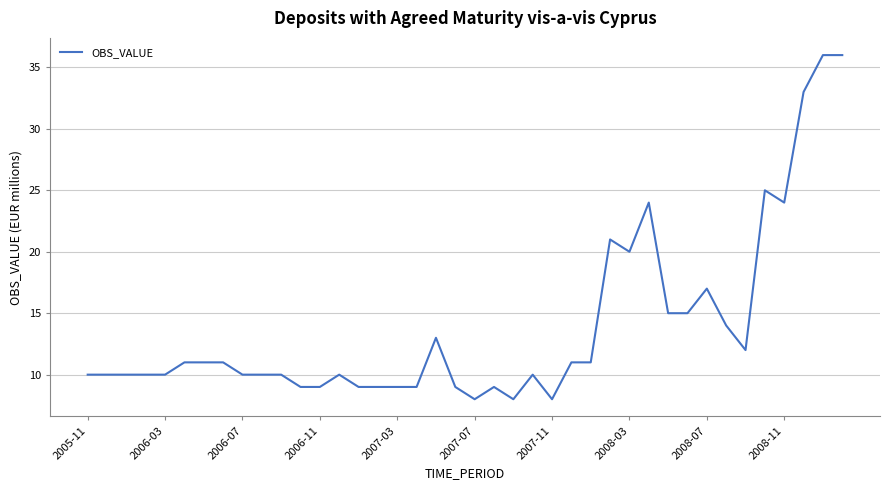

What is the maximum value shown in the chart?

36